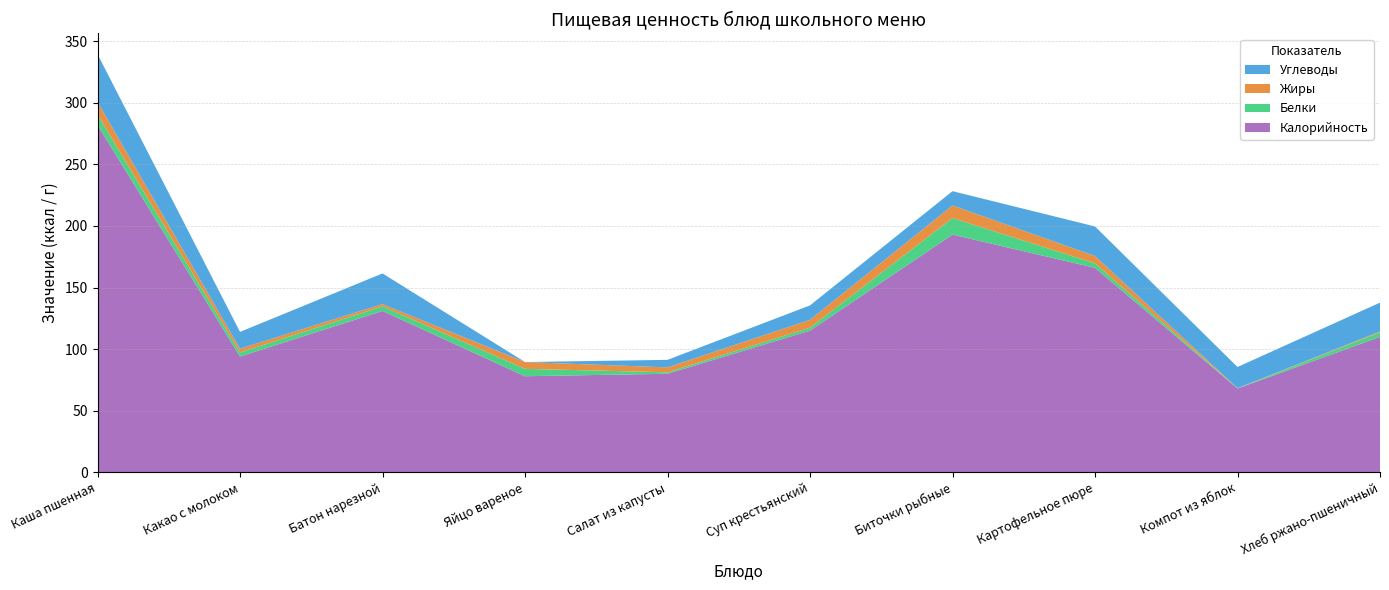

Reading left to right, transcribe all the data shown in this chart.

Калорийность: 282.0	94.0	131.0	78.0	80.0	115.0	193.0	166.0	68.0	110.0
Белки: 8.4	3.3	3.7	6.0	1.2	2.4	13.4	3.7	0.2	3.6
Жиры: 10.3	3.1	1.9	5.5	4.0	6.4	10.3	5.9	0.1	0.7
Углеводы: 38.8	13.6	24.9	0.0	6.1	11.7	11.6	24.0	17.2	23.5